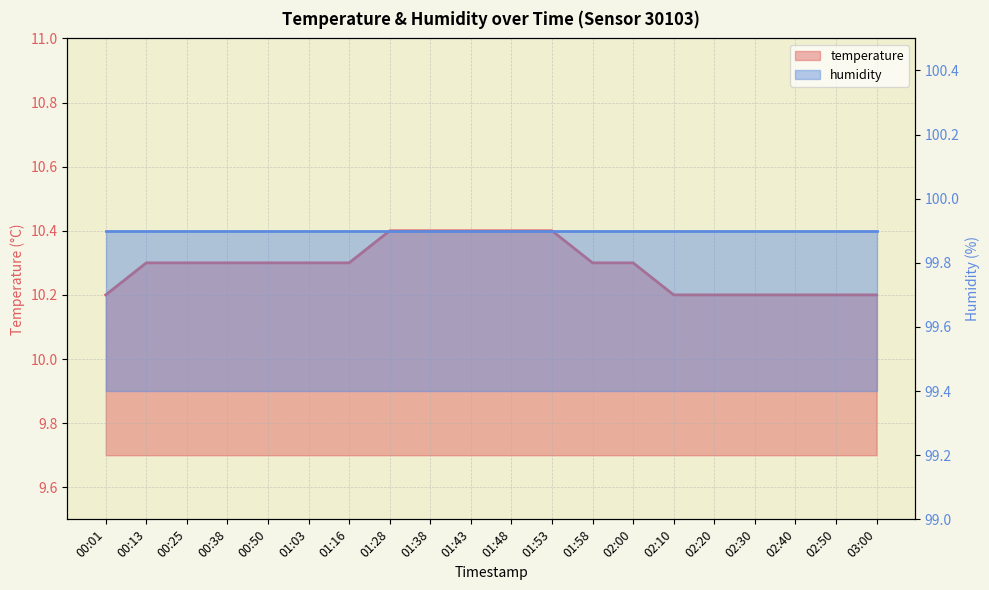

What is the value of the 20th point from the left?

10.2